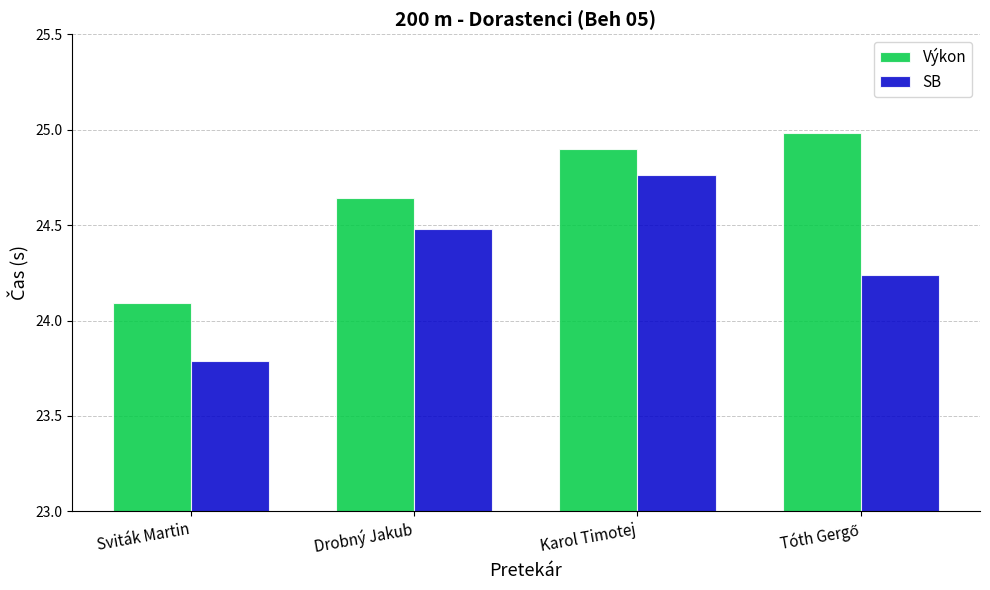

Rank the series by their maximum value, from lowest to highest.

SB, Výkon